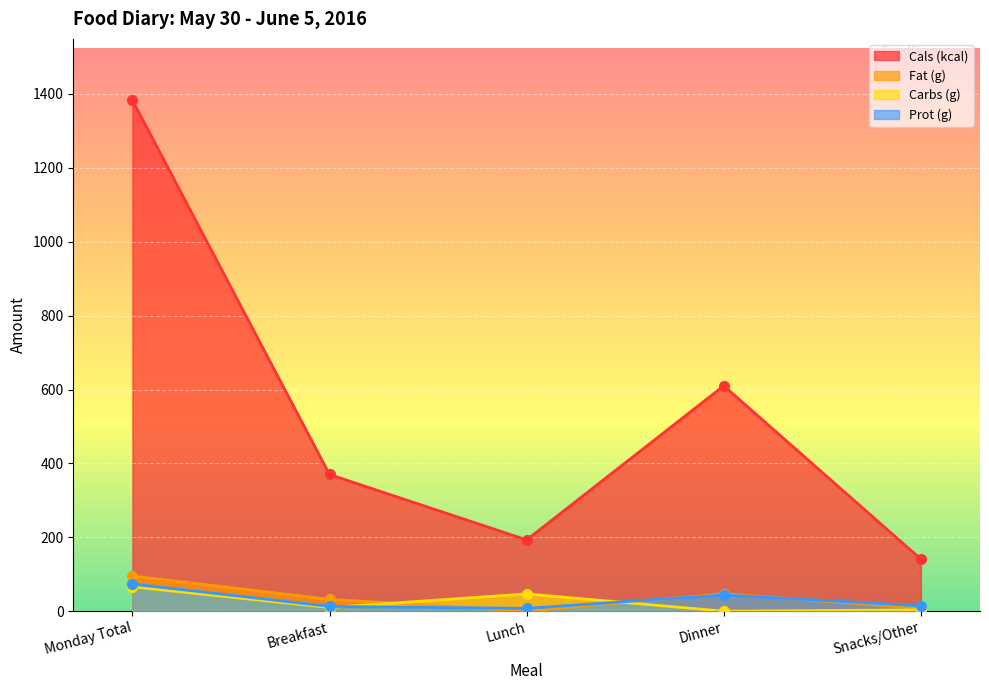

Which category has the highest value in the Fat (g) series?

Monday Total